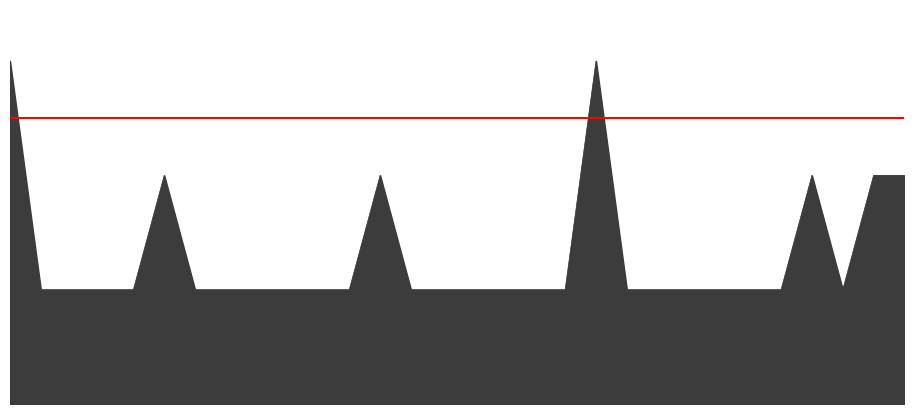

Which label corresponds to the largest value in the chart?

9/30/2008